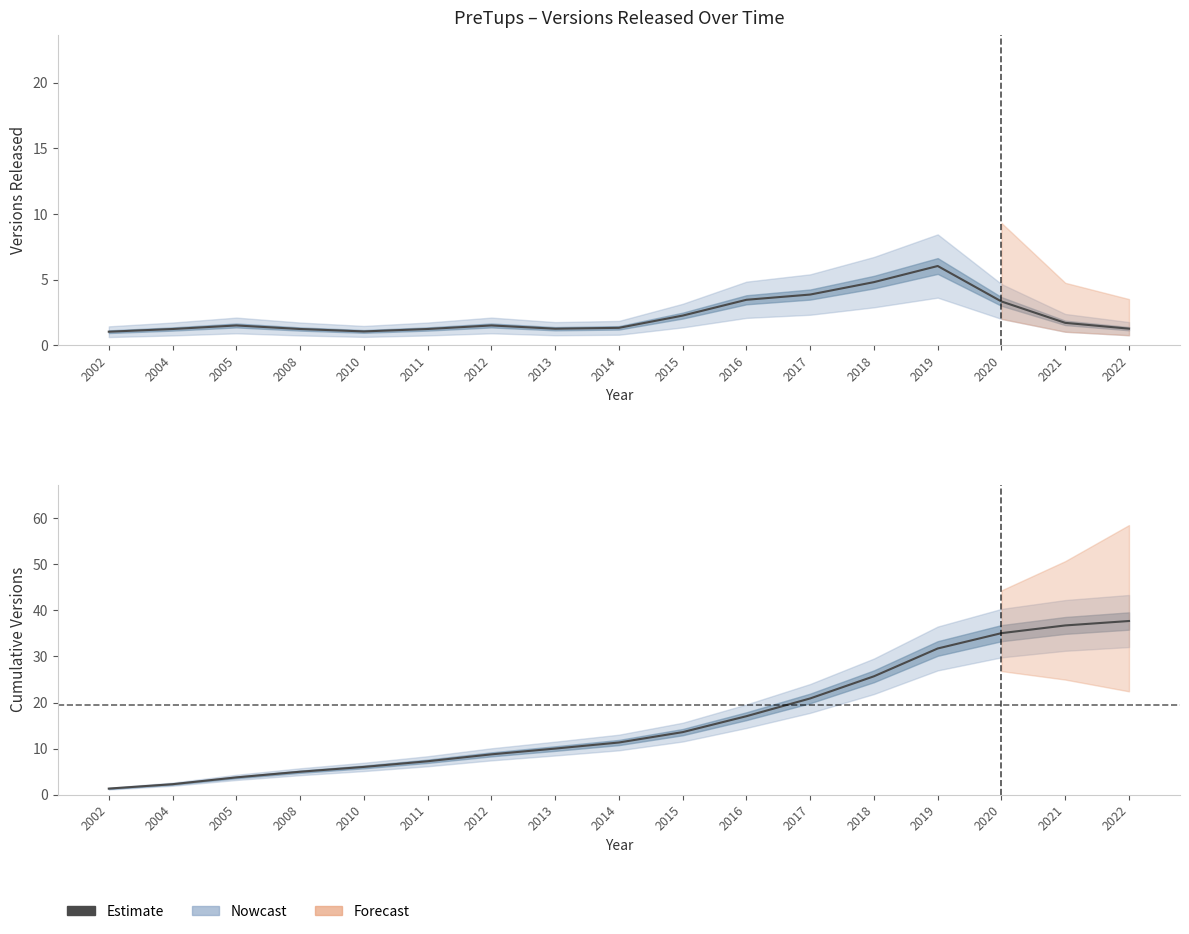

What is the value of the 17th point from the left?

37.7